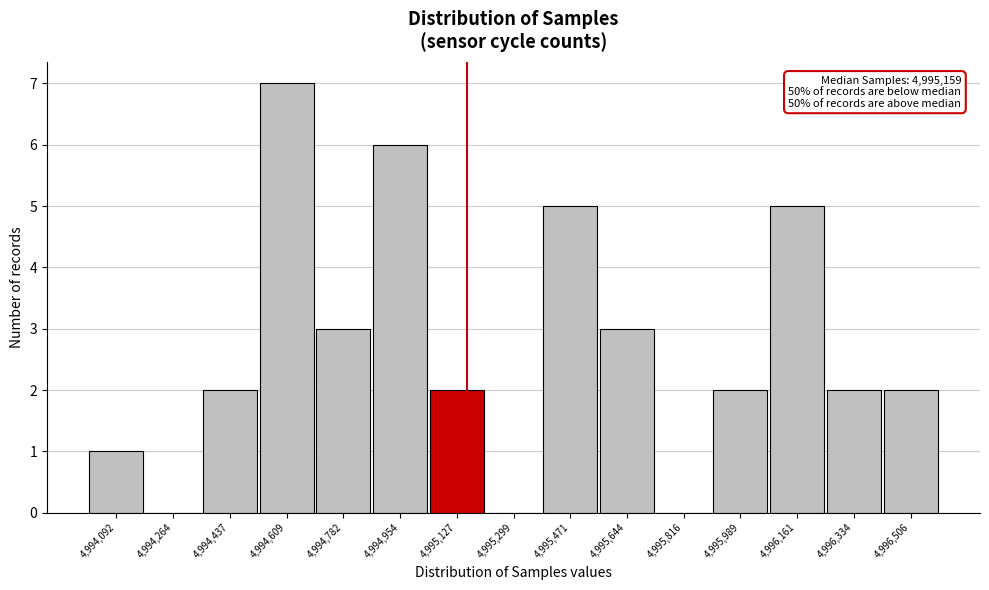

Which range on the x-axis has the tallest bar?

4994520 to 4994700